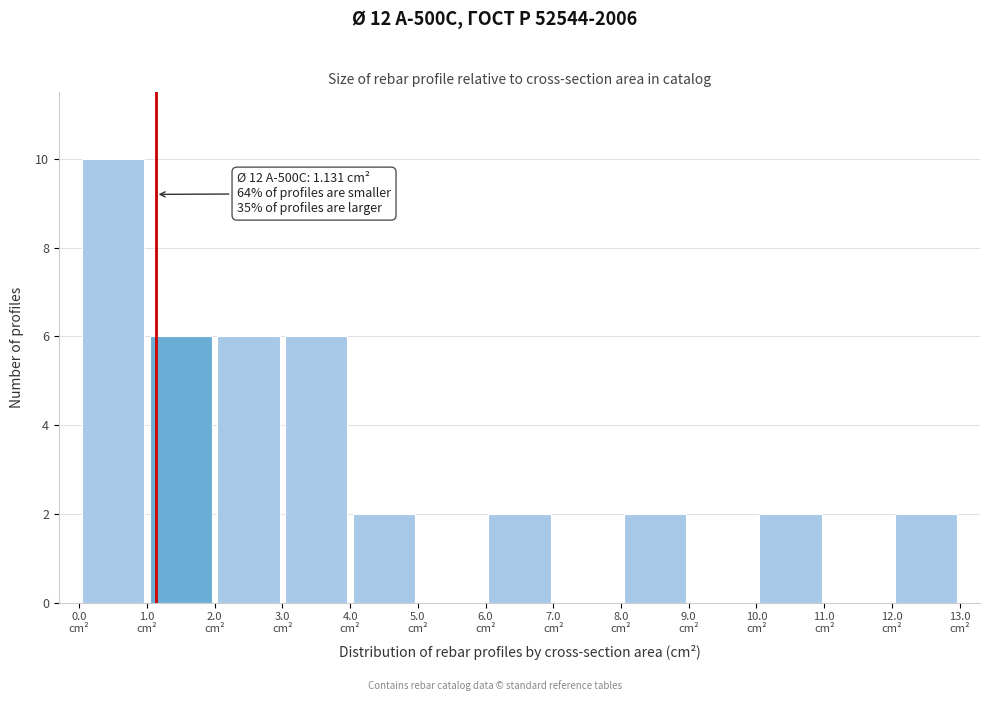

Over which range of the x-axis is the bar tallest?

0 to 1